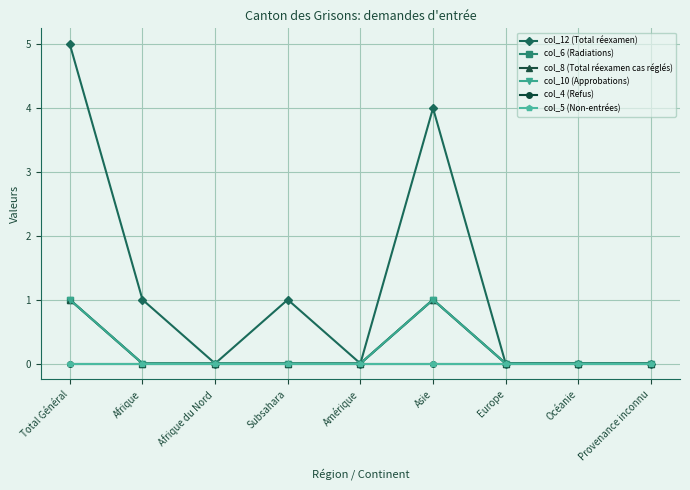

List the labels in order of col_5 (Non-entrées) value, largest first.

Total Général, Afrique, Afrique du Nord, Subsahara, Amérique, Asie, Europe, Océanie, Provenance inconnu